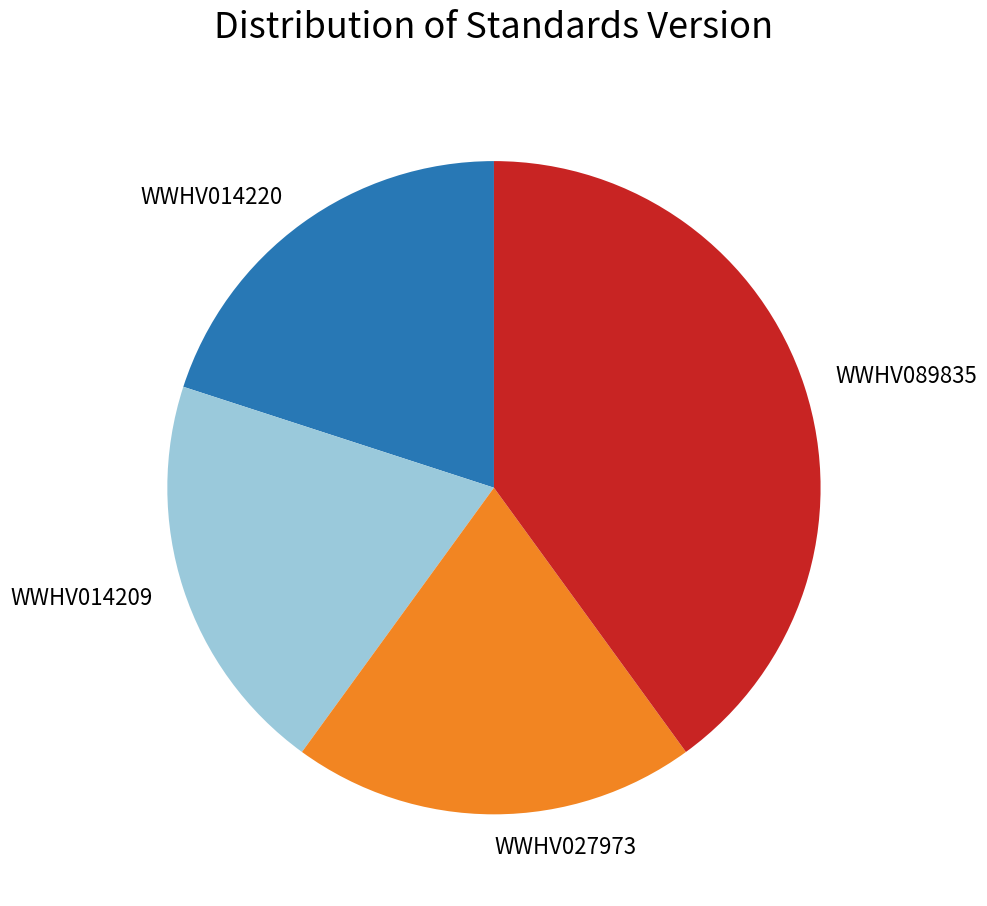

How many segments does this pie chart have?

4